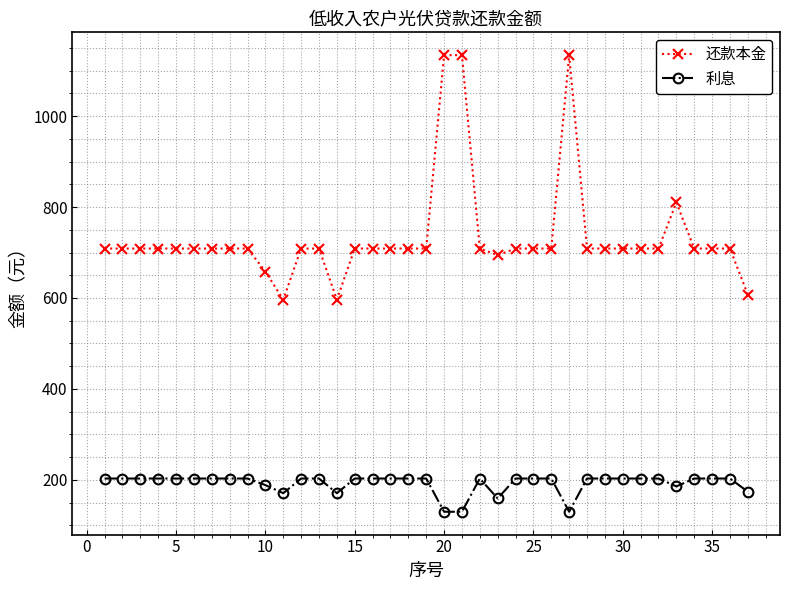

What is the smallest value displayed?

129.9